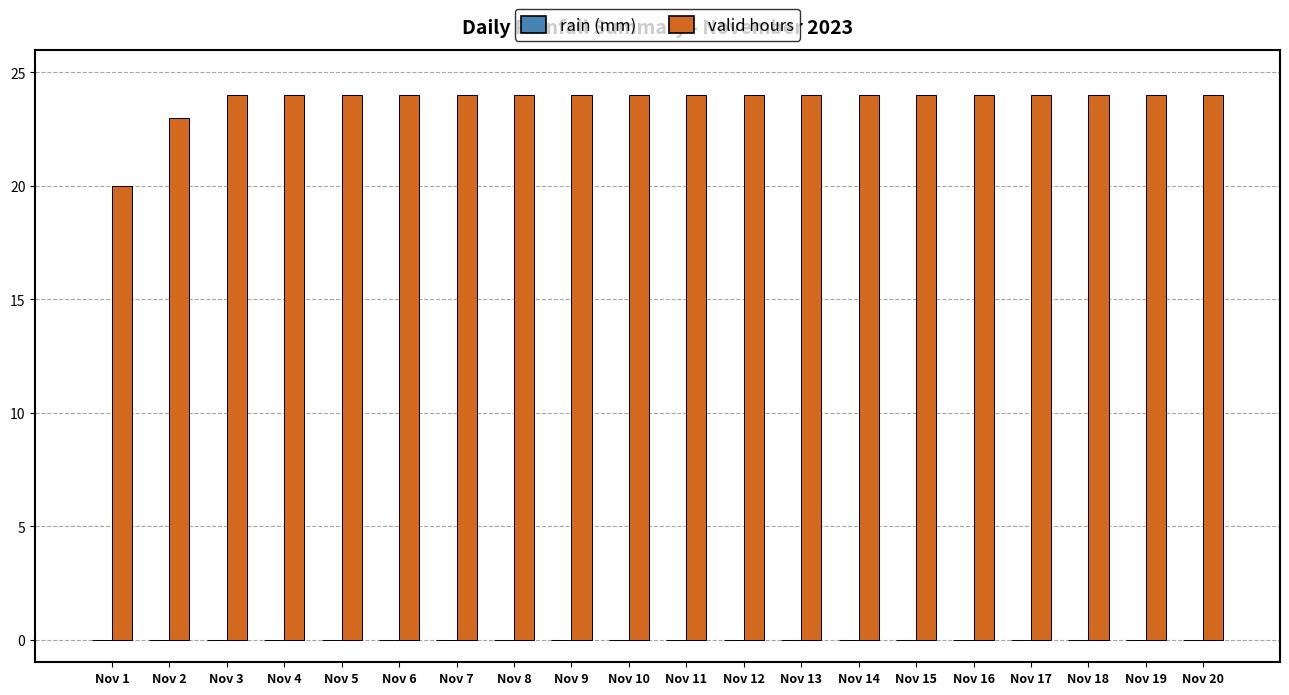

What is the maximum value shown in the chart?

24